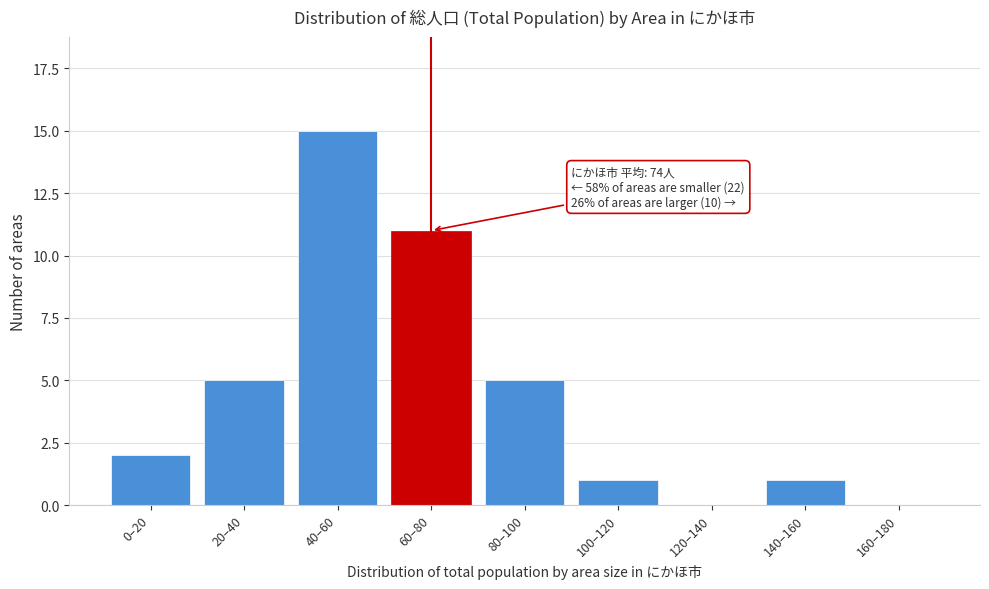

Reading left to right, list all the values displayed in this chart.

0–20=2	20–40=5	40–60=15	60–80=11	80–100=5	100–120=1	120–140=0	140–160=1	160–180=0